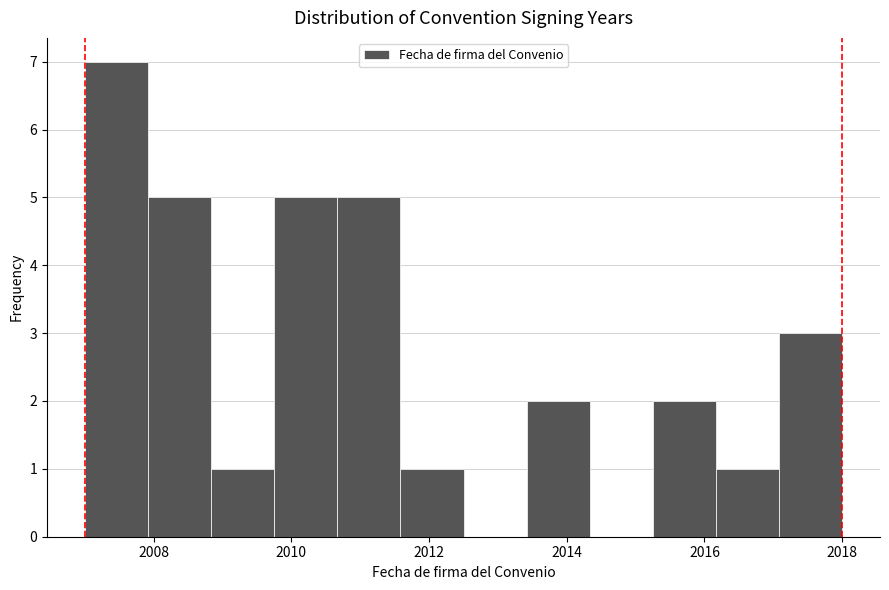

Reading left to right, transcribe this chart: for each bar, give the range it covers on the x-axis and its height. Neither the bar edges nor the heights are printed on the chart, so give them approximately, as read against the axes.

2007.0 to 2008.0: 7
2008.0 to 2008.8: 5
2008.8 to 2009.8: 1
2009.8 to 2010.6: 5
2010.6 to 2011.6: 5
2011.6 to 2012.6: 1
2012.6 to 2013.4: 0
2013.4 to 2014.4: 2
2014.4 to 2015.2: 0
2015.2 to 2016.2: 2
2016.2 to 2017.0: 1
2017.0 to 2018.0: 3